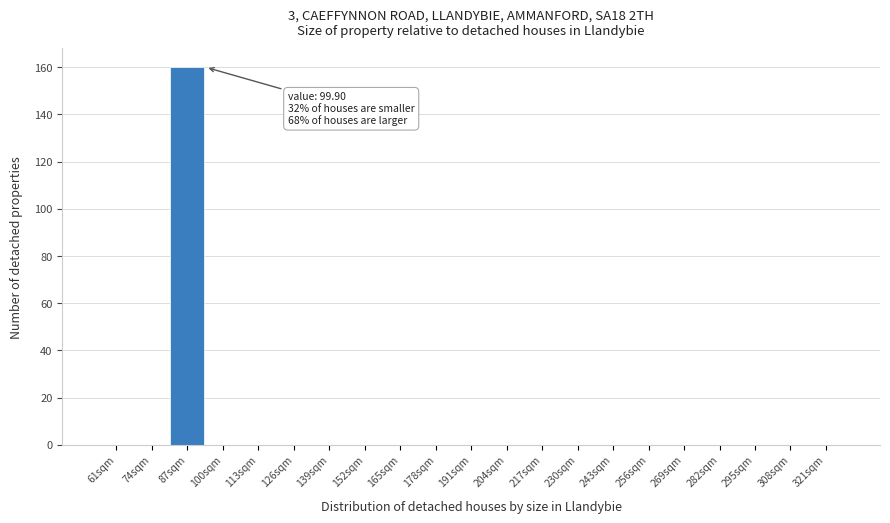

Reading right to left, what are all the values shown in this chart?

321sqm=0	308sqm=0	295sqm=0	282sqm=0	269sqm=0	256sqm=0	243sqm=0	230sqm=0	217sqm=0	204sqm=0	191sqm=0	178sqm=0	165sqm=0	152sqm=0	139sqm=0	126sqm=0	113sqm=0	100sqm=0	87sqm=160	74sqm=0	61sqm=0